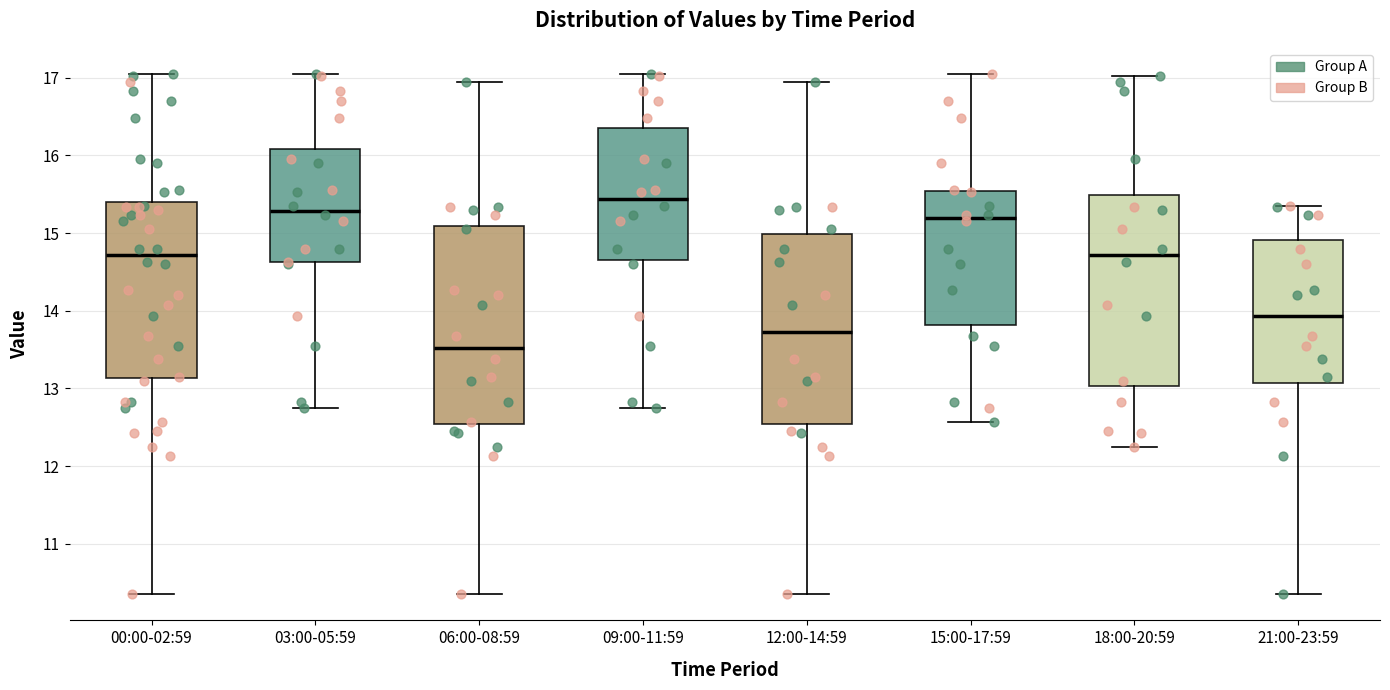

Reading left to right, read every box against the y-axis: the position of its median line, the range the box covers, and the ends of its whiskers. The values are not printed on the chart, so give them approximately, as read against the axis.

00:00-02:59: median 14.7, box 13.1 to 15.4, whiskers 10.4 to 17.1
03:00-05:59: median 15.3, box 14.6 to 16.1, whiskers 12.8 to 17.1
06:00-08:59: median 13.5, box 12.5 to 15.1, whiskers 10.4 to 17.0
09:00-11:59: median 15.4, box 14.7 to 16.3, whiskers 12.8 to 17.1
12:00-14:59: median 13.7, box 12.5 to 15.0, whiskers 10.4 to 17.0
15:00-17:59: median 15.2, box 13.8 to 15.5, whiskers 12.6 to 17.1
18:00-20:59: median 14.7, box 13.0 to 15.5, whiskers 12.3 to 17.0
21:00-23:59: median 13.9, box 13.1 to 14.9, whiskers 10.4 to 15.4